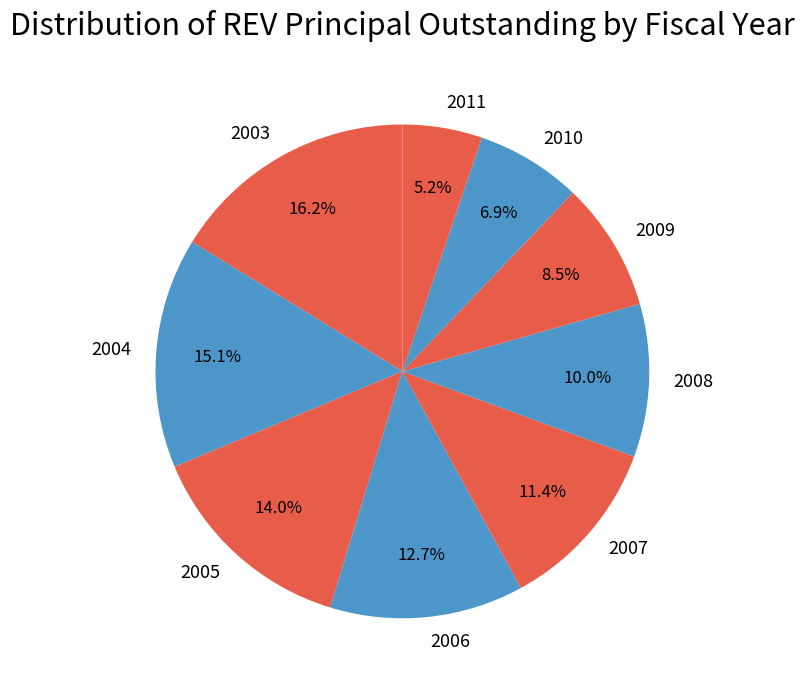

What percentage is the 2006 slice, to the nearest percent?

13%